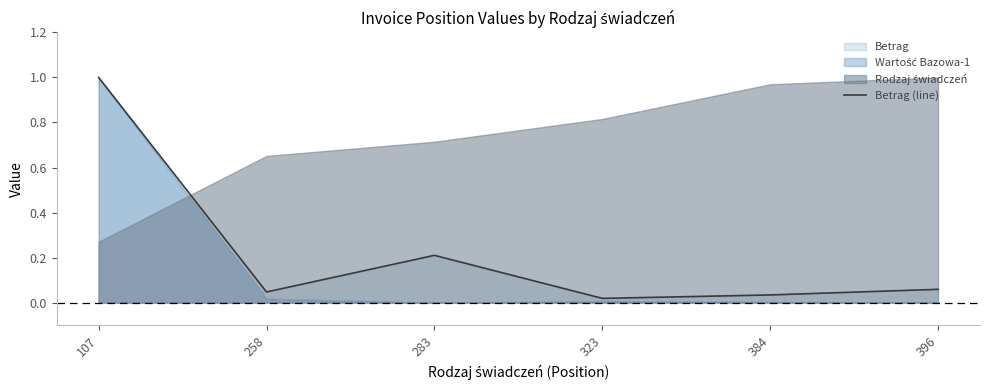

What is the average value?

0.2